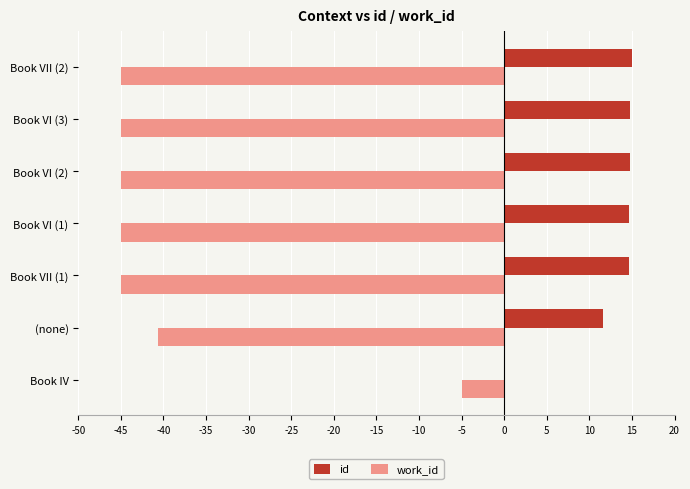

What is the sum of the work_id values at Book VI (2) and Book VI (3)?

-90.0